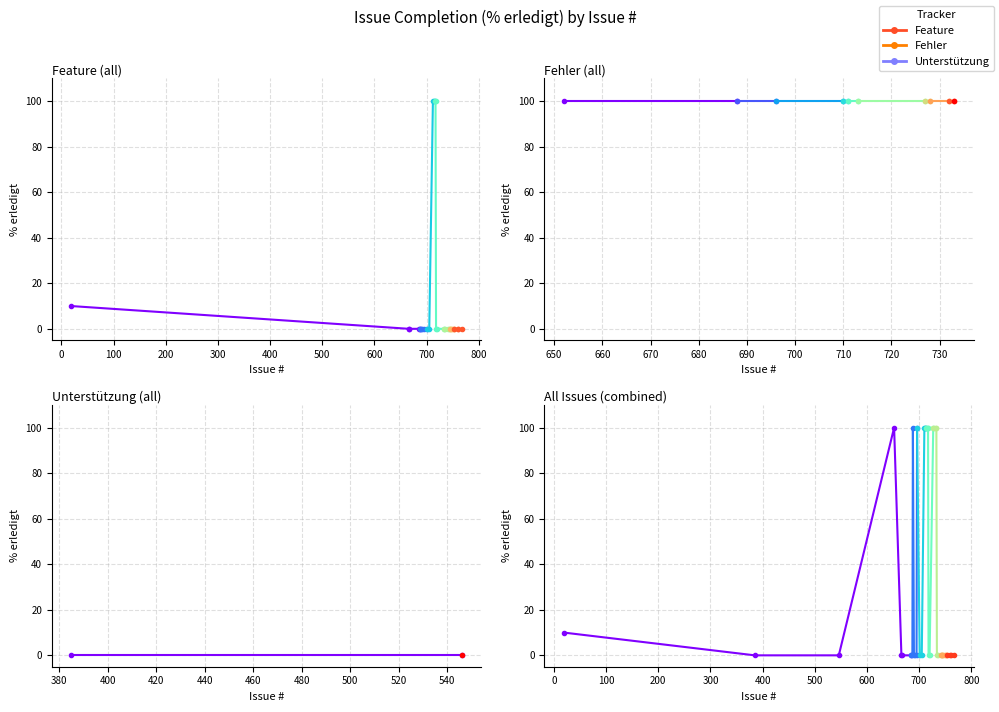

What is the difference between the maximum and minimum values?

100